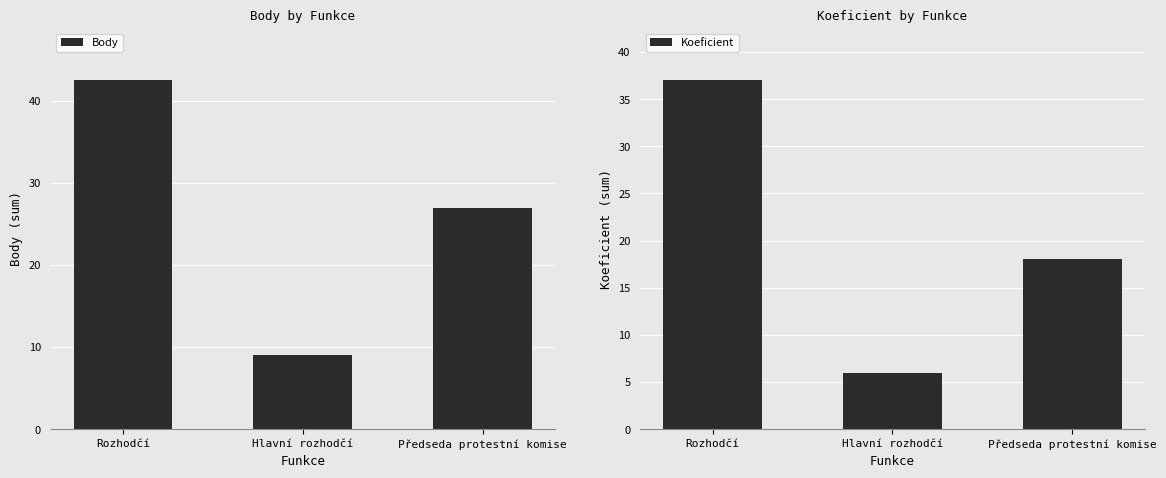

Is it true that Body equals 9.0 at Hlavní rozhodčí?

True